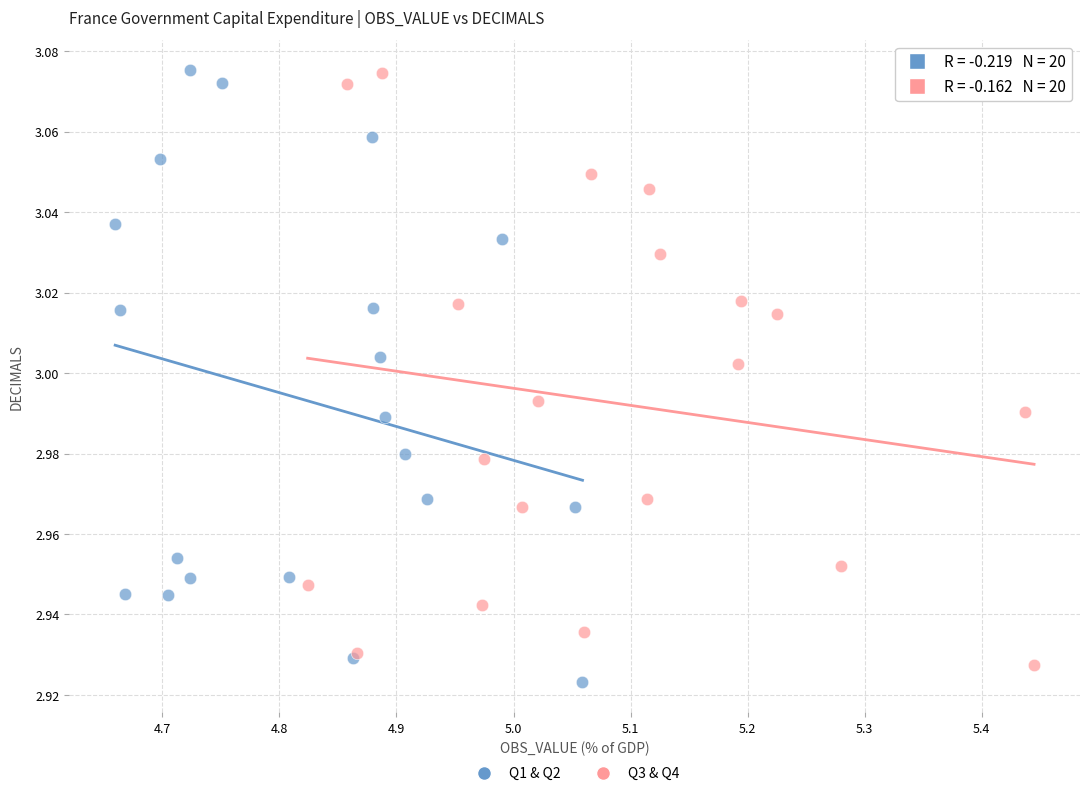

What are all the series names shown in the legend?

Q1 & Q2, Q3 & Q4